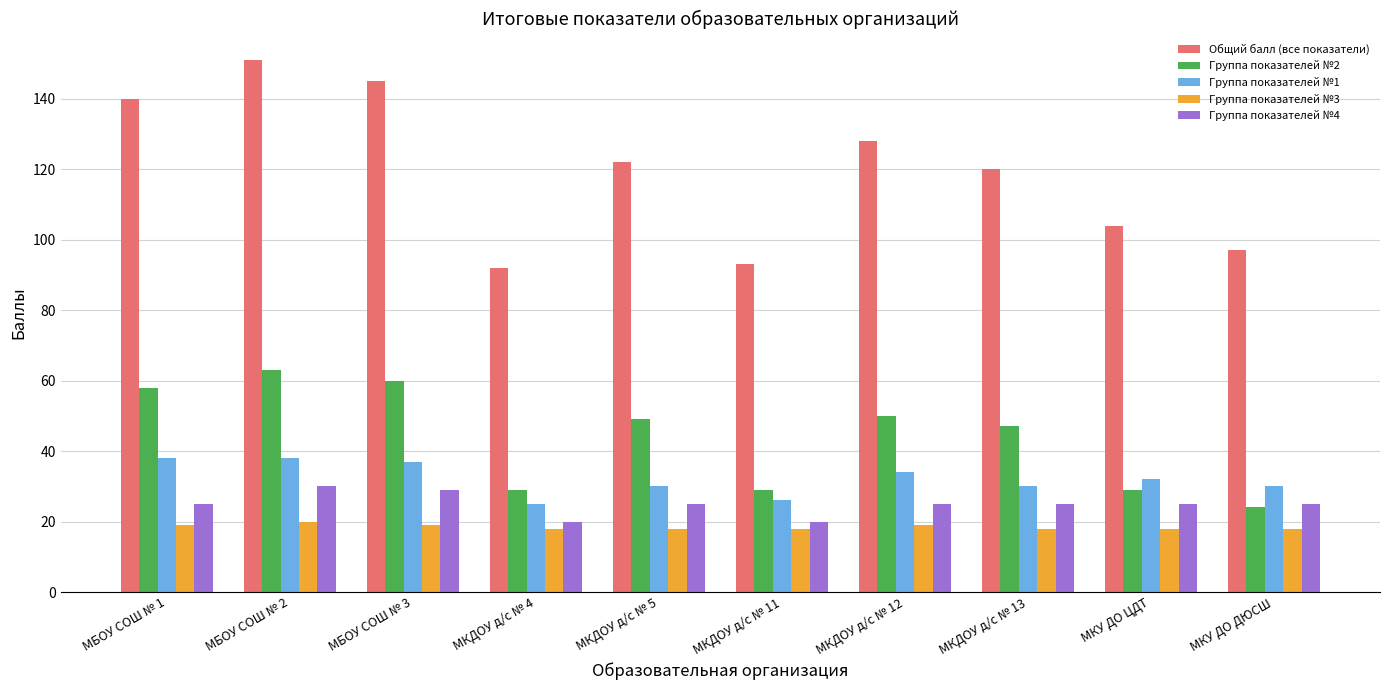

At МБОУ СОШ № 3, list the series in order from largest to smallest.

Общий балл (все показатели), Группа показателей №2, Группа показателей №1, Группа показателей №4, Группа показателей №3